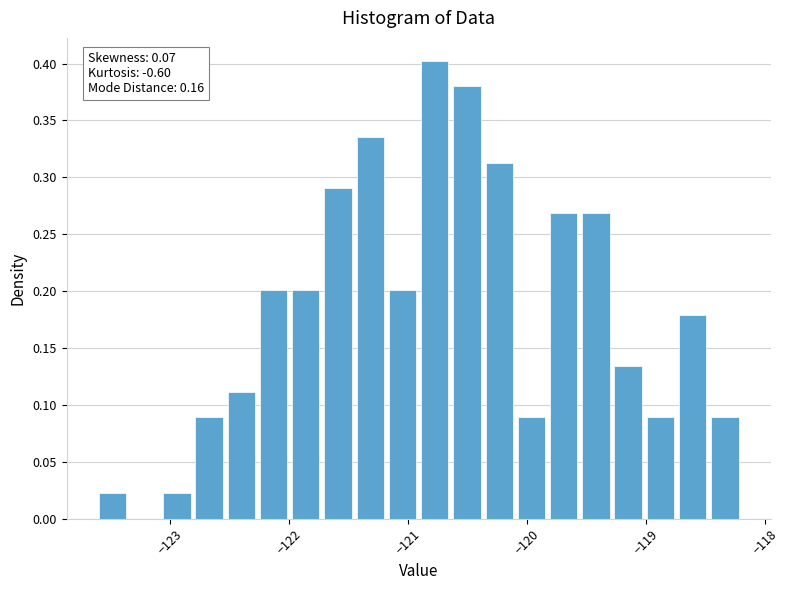

Around what value on the x-axis is the tallest bar? Give the approximate position of its centre, as read against the axis.

-120.8